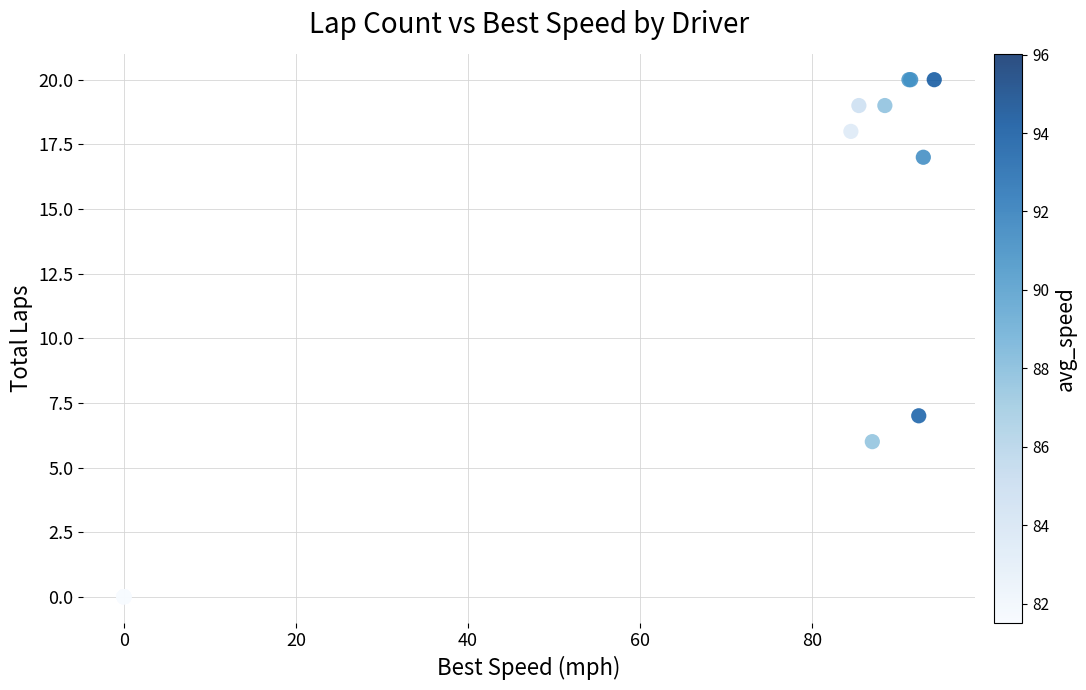

What Y value in the scatter plot is closest to 10?

7